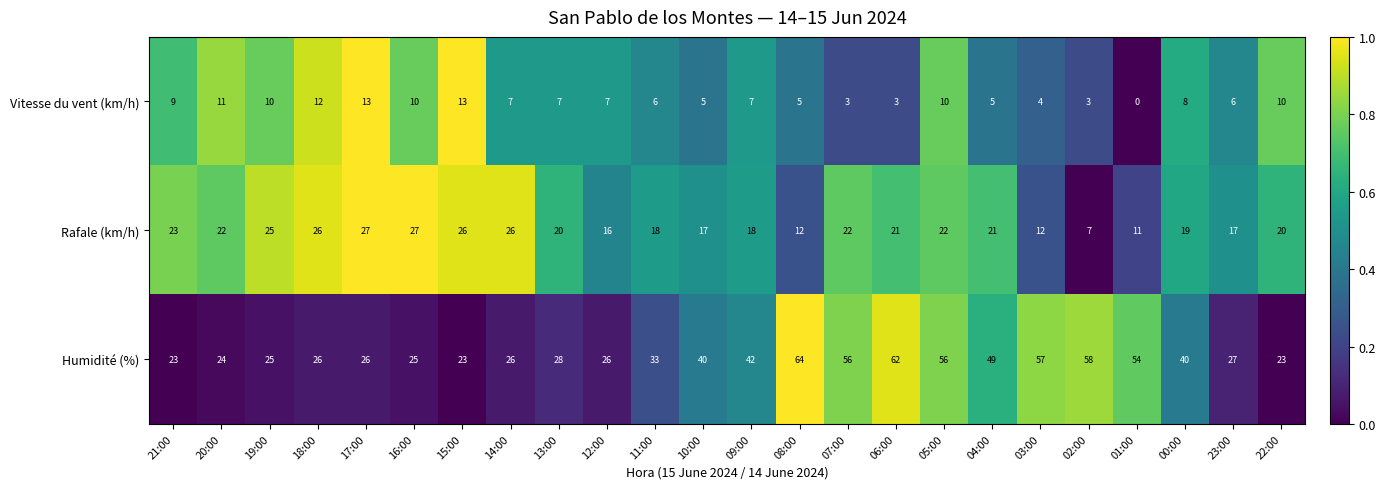

True or false: Vitesse du vent (km/h) has a value of 7 at 19:00.

False